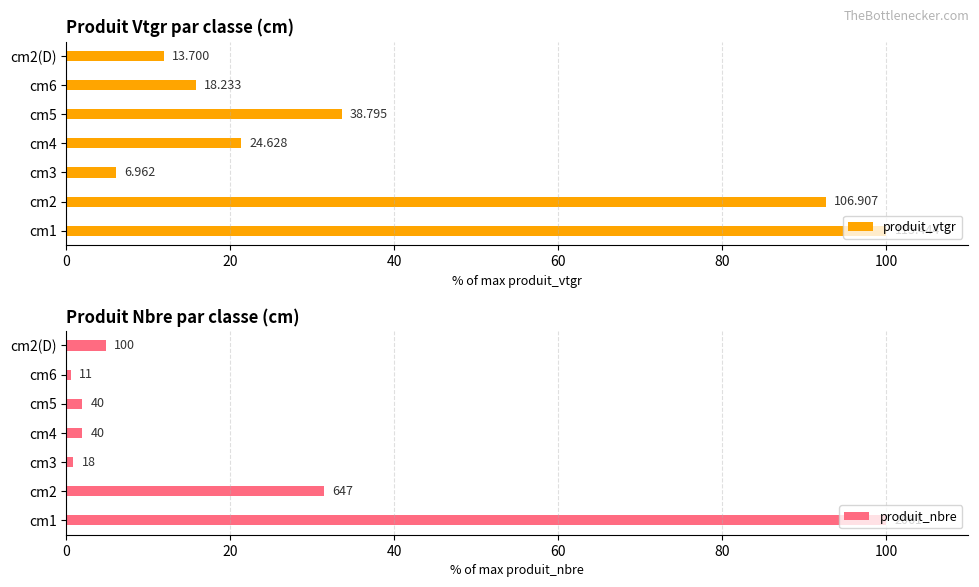

How many values in the produit_vtgr series are below 21?

3